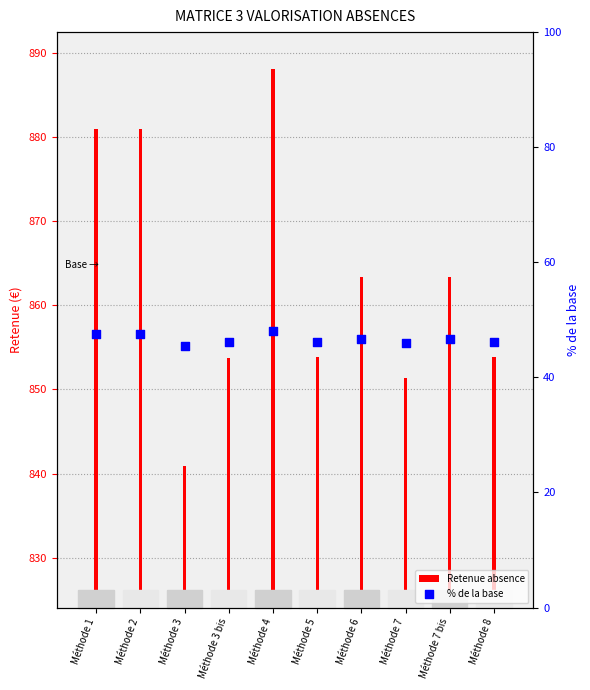

At how many categories does at least one series exceed 707?

10